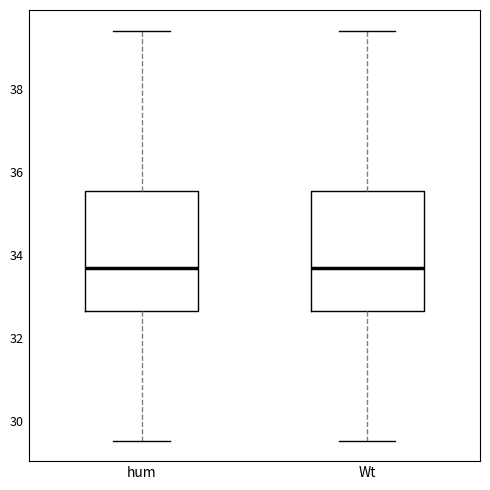

Reading left to right, transcribe this box plot: for each box, give where its median line is, the range the box spans, and where its two whiskers end, as read against the y-axis. The values are not printed on the chart, so give them approximately, as read against the axis.

hum: median 33.6, box 32.6 to 35.6, whiskers 29.6 to 39.4
Wt: median 33.6, box 32.6 to 35.6, whiskers 29.6 to 39.4